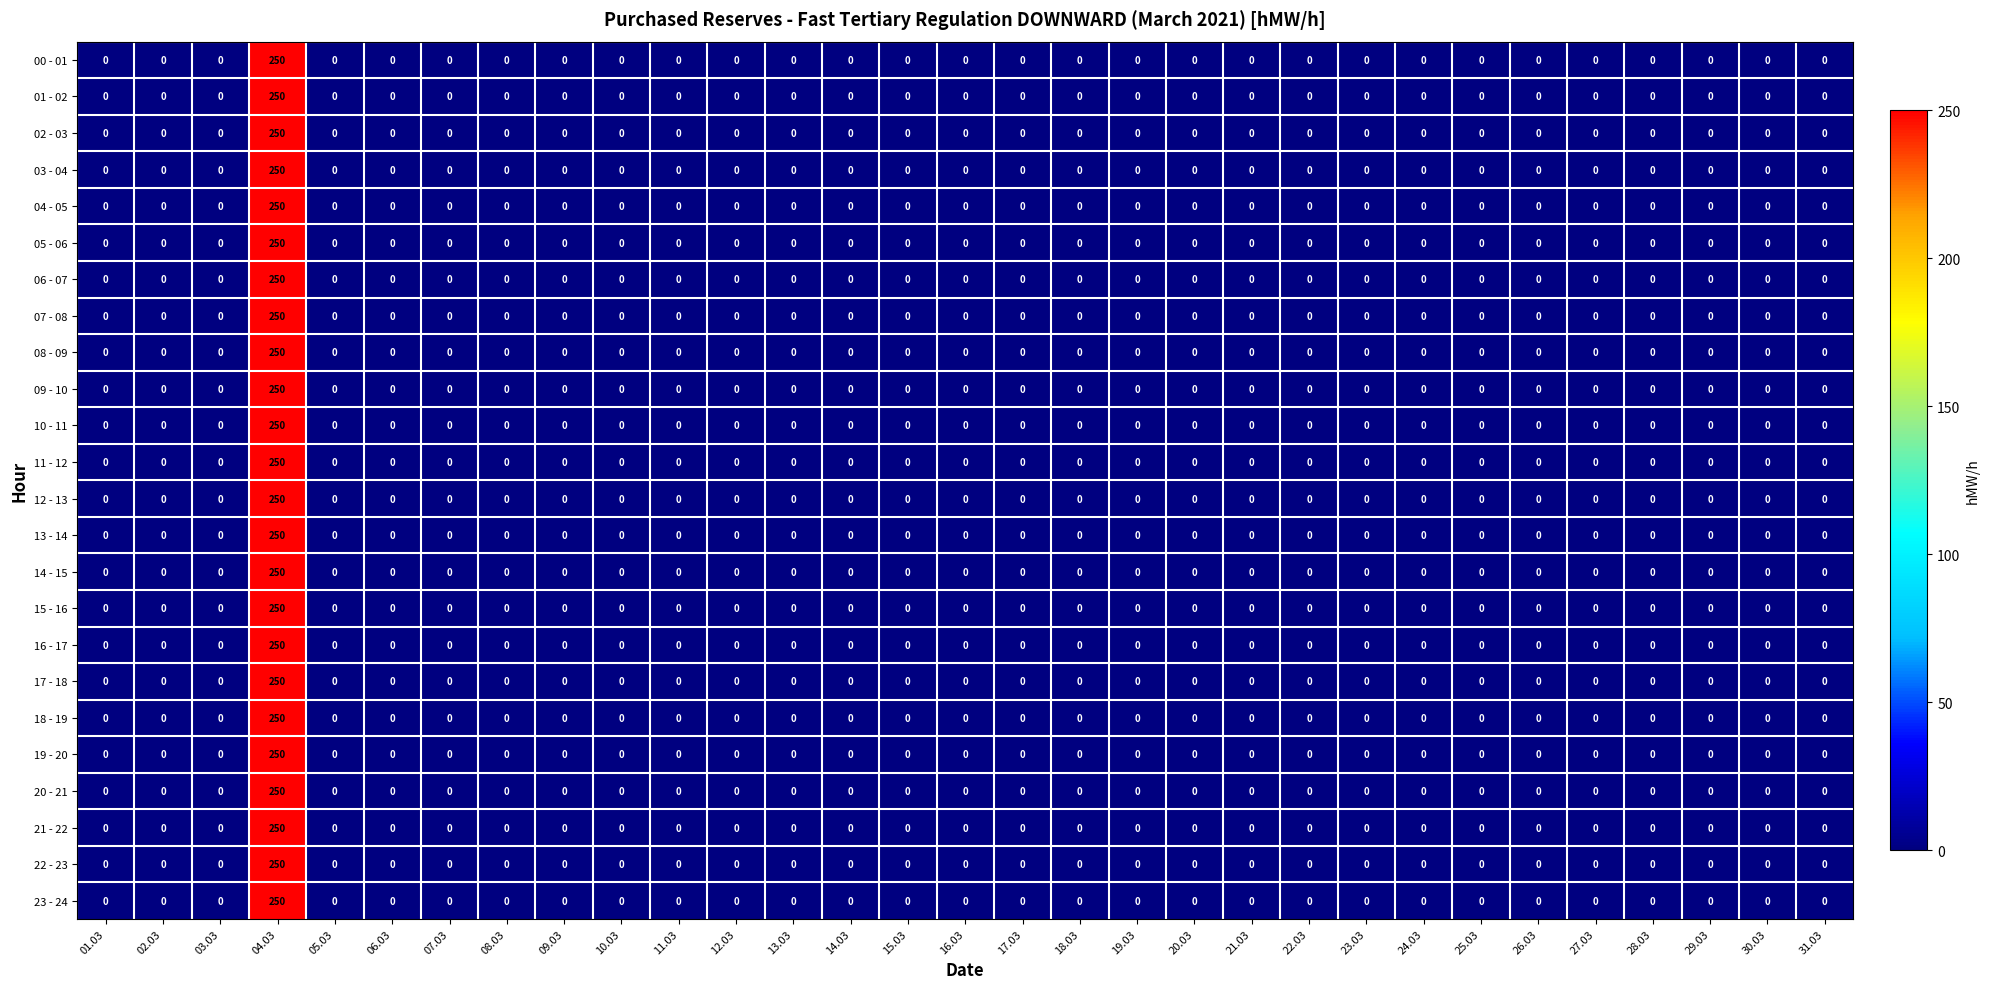

Which label corresponds to the largest value in the chart?

04.03